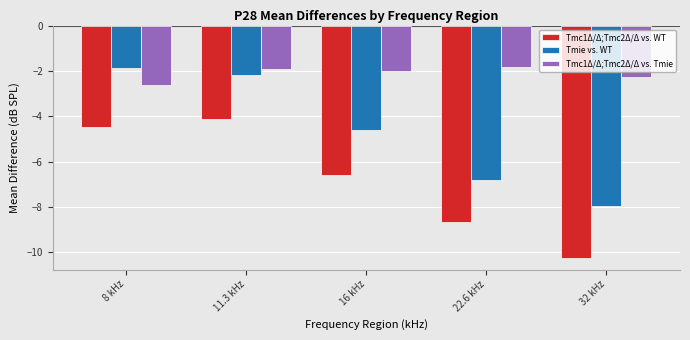

Reading left to right, extract all data points from this chart.

Tmc1Δ/Δ;Tmc2Δ/Δ vs. WT: 8 kHz=-4.5	11.3 kHz=-4.1	16 kHz=-6.6	22.6 kHz=-8.7	32 kHz=-10.3
Tmie vs. WT: 8 kHz=-1.9	11.3 kHz=-2.2	16 kHz=-4.6	22.6 kHz=-6.8	32 kHz=-8.0
Tmc1Δ/Δ;Tmc2Δ/Δ vs. Tmie: 8 kHz=-2.6	11.3 kHz=-1.9	16 kHz=-2.0	22.6 kHz=-1.8	32 kHz=-2.3